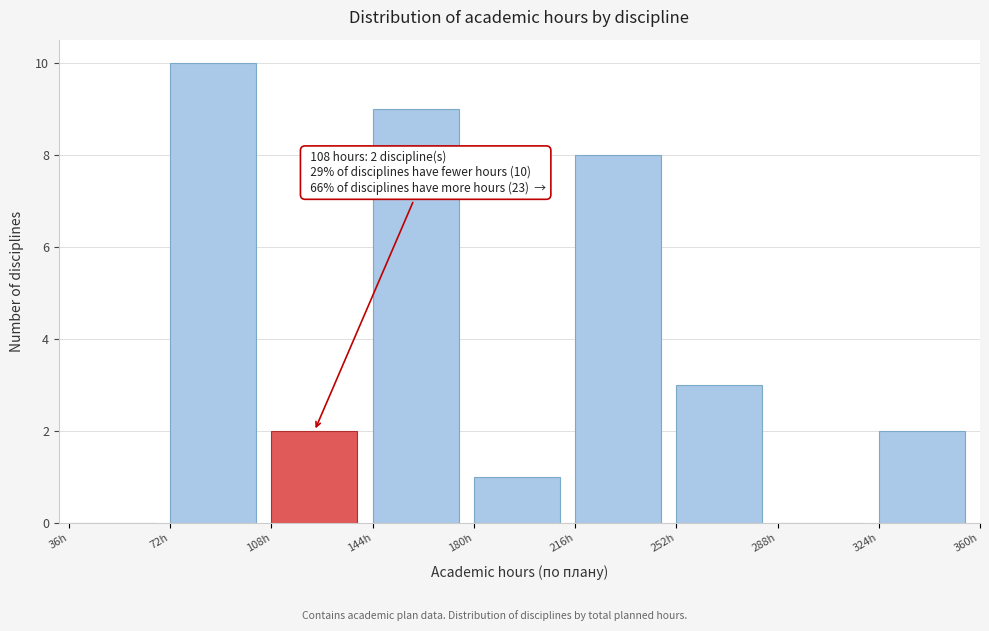

Which range on the x-axis has the tallest bar?

72 to 108